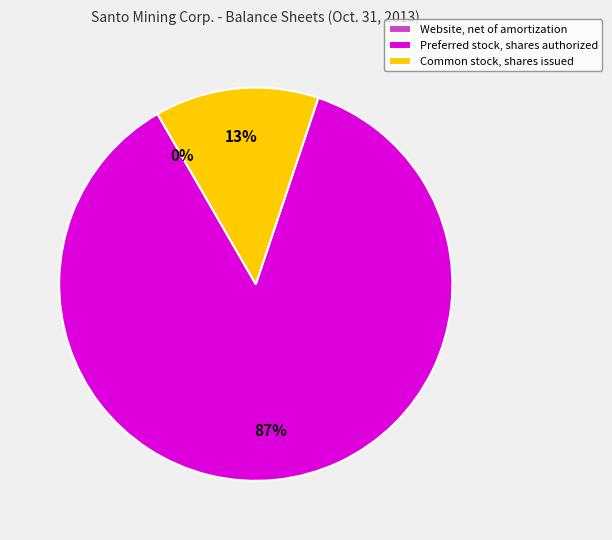

What percentage is the Preferred stock, shares authorized slice, to the nearest percent?

87%